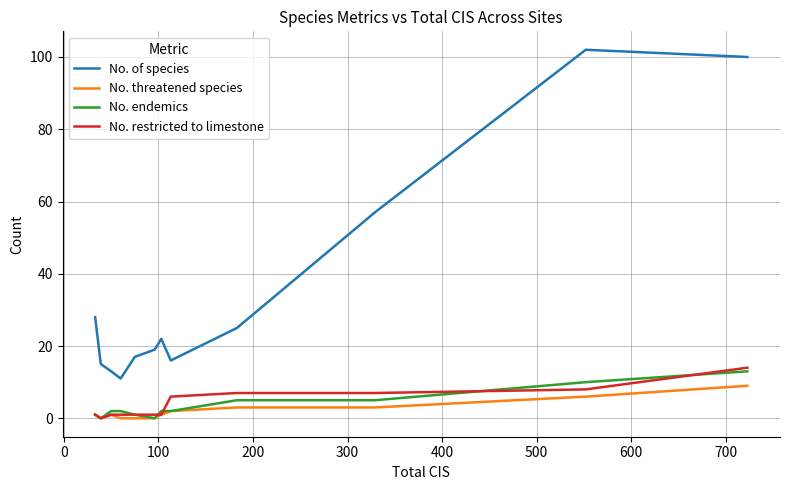

Reading left to right, what are all the values shown in this chart?

No. of species: 28	15	13	11	17	19	22	16	25	57	102	100
No. threatened species: 1	0	1	0	0	0	1	2	3	3	6	9
No. endemics: 1	0	2	2	1	0	2	2	5	5	10	13
No. restricted to limestone: 1	0	1	1	1	1	1	6	7	7	8	14